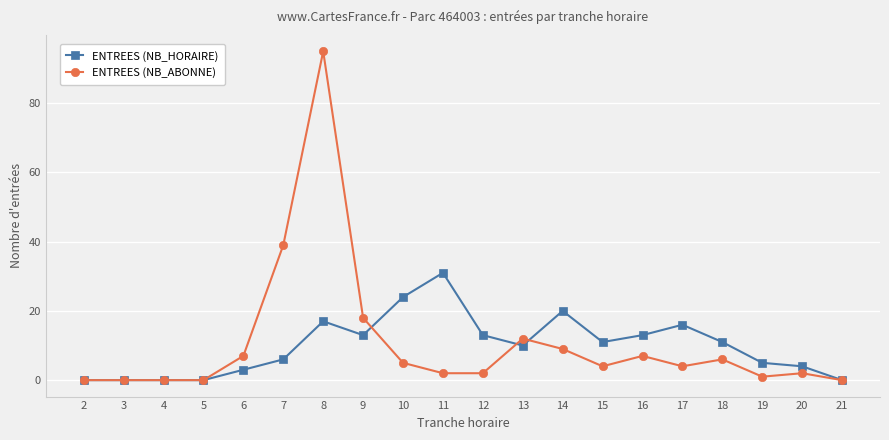

Where is ENTREES (NB_ABONNE) nearest to the value 47?

7